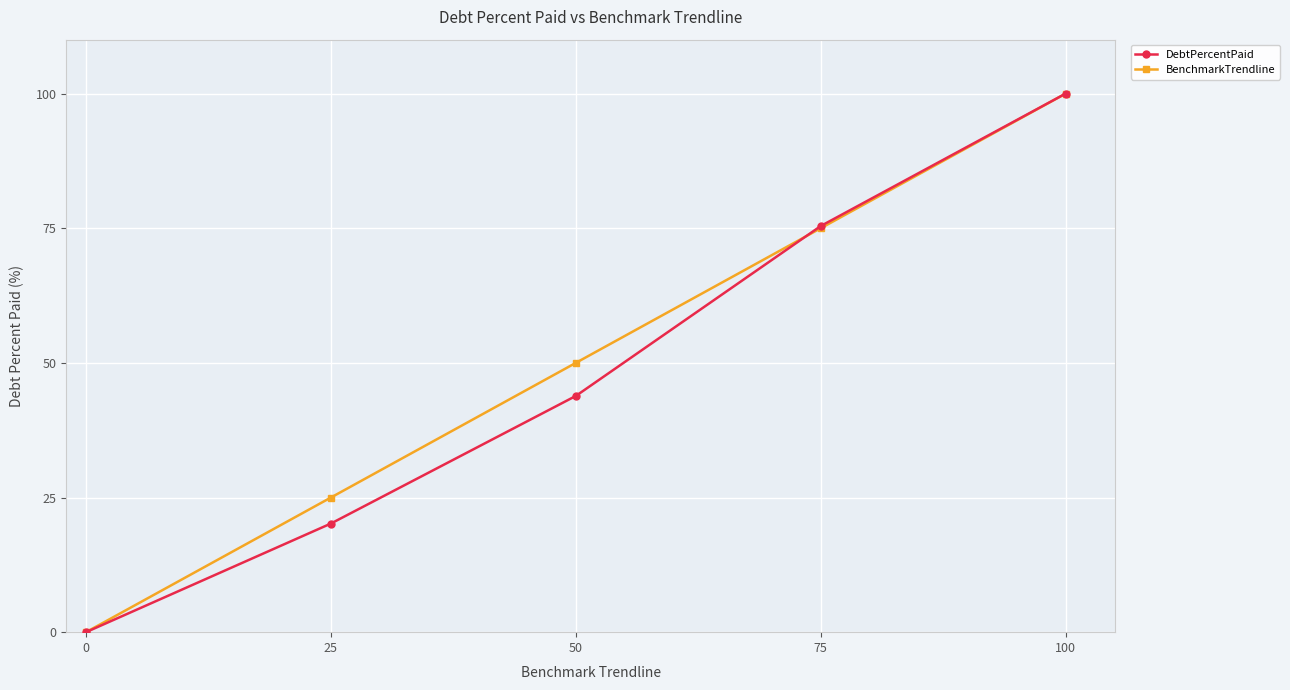

Where is BenchmarkTrendline nearest to the value 50?

50